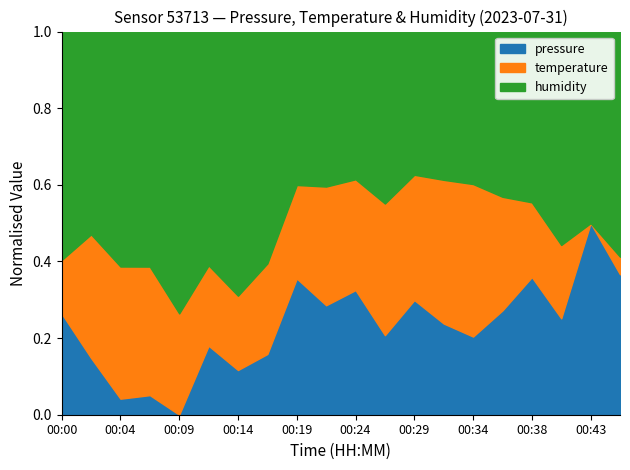

At which label does temperature reach its peak?

00:34